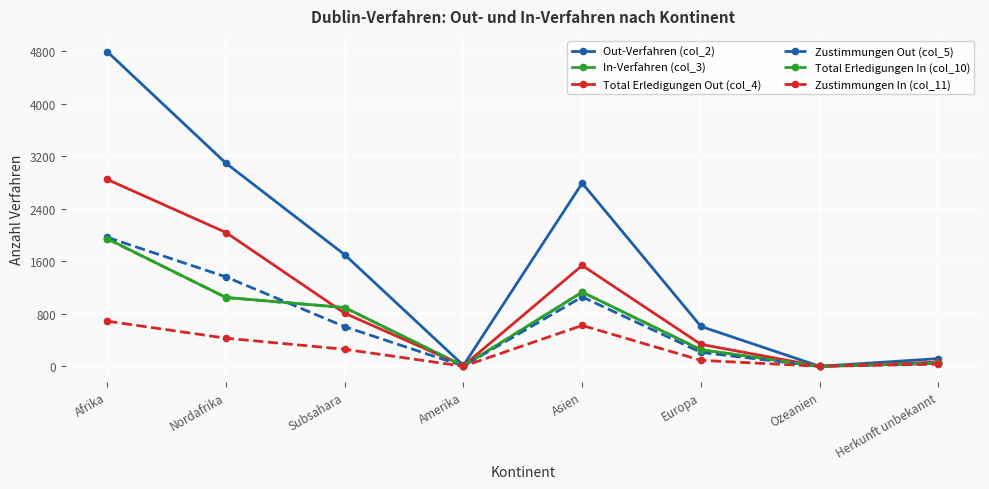

What is the greatest value displayed?

4791